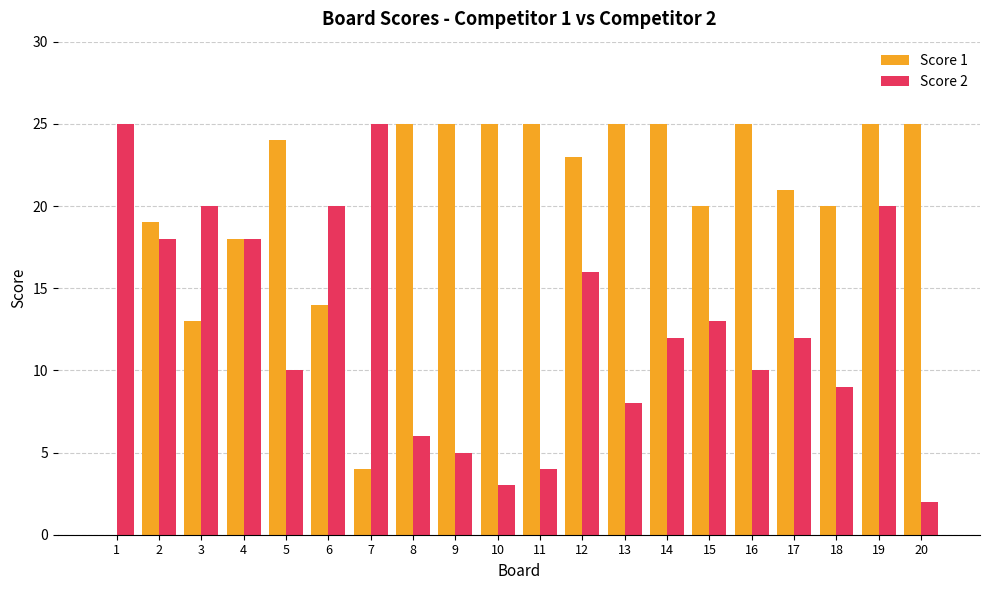

What is the sum of the Score 2 values at 8 and 7?

31